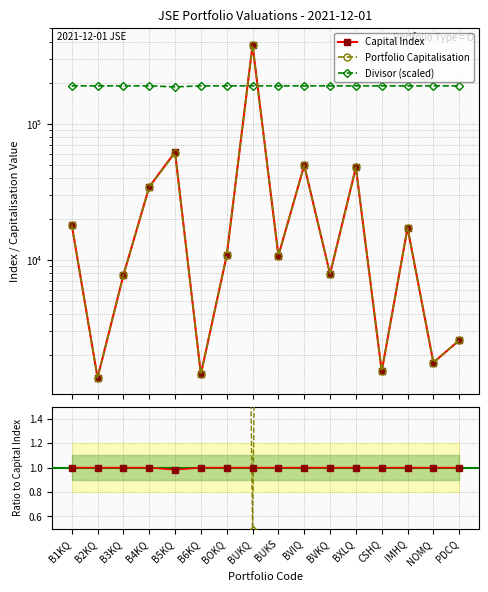

In Capital Index, how many points are higher than both neighbors (excluding endpoints)?

5